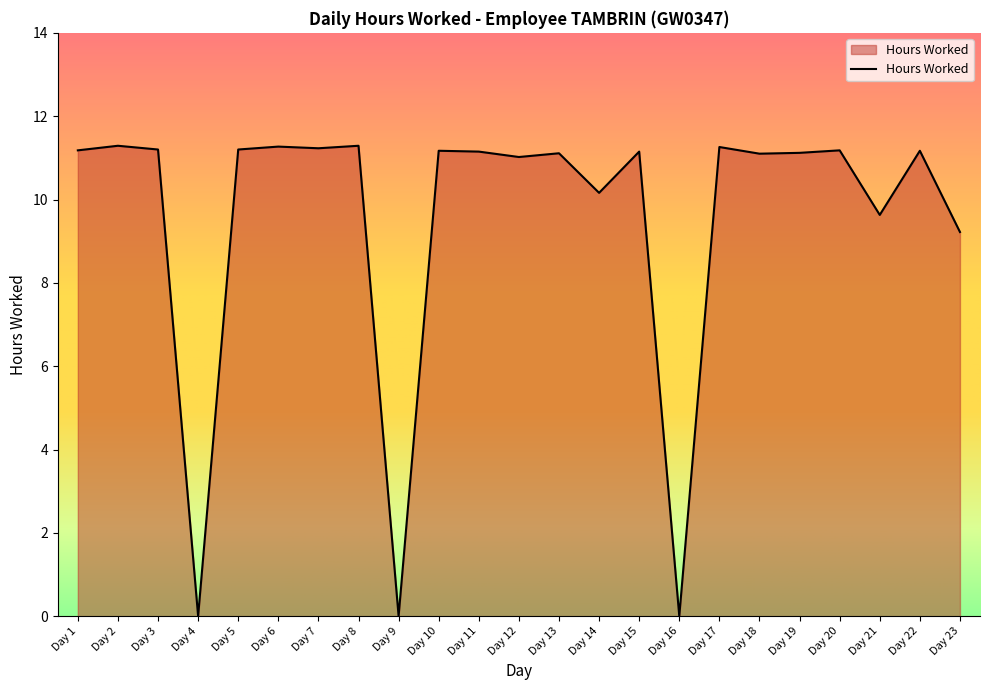

At which label is the value closest to 5?

Day 23